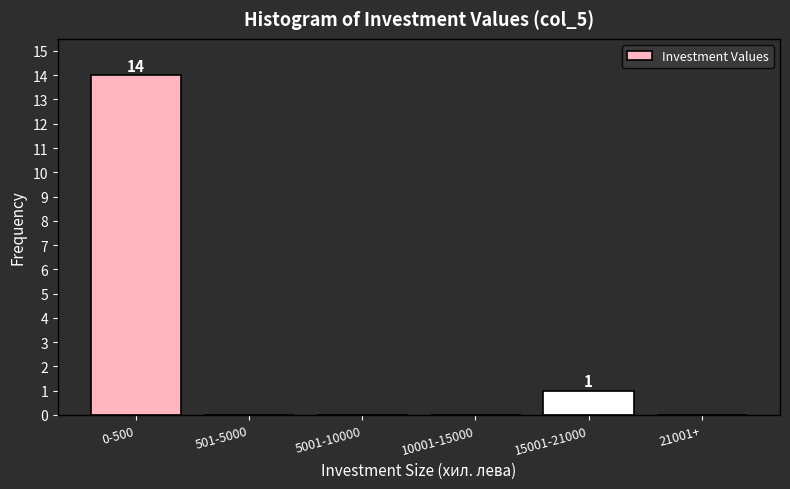

Reading left to right, extract all data points from this chart.

0-500=14	501-5000=0	5001-10000=0	10001-15000=0	15001-21000=1	21001+=0